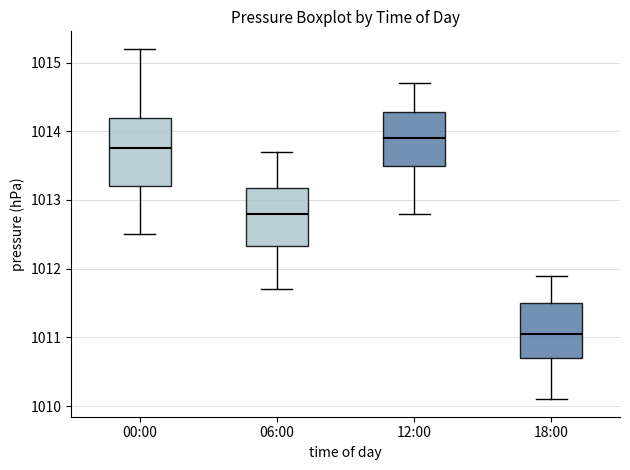

Which box has the highest median line?

12:00